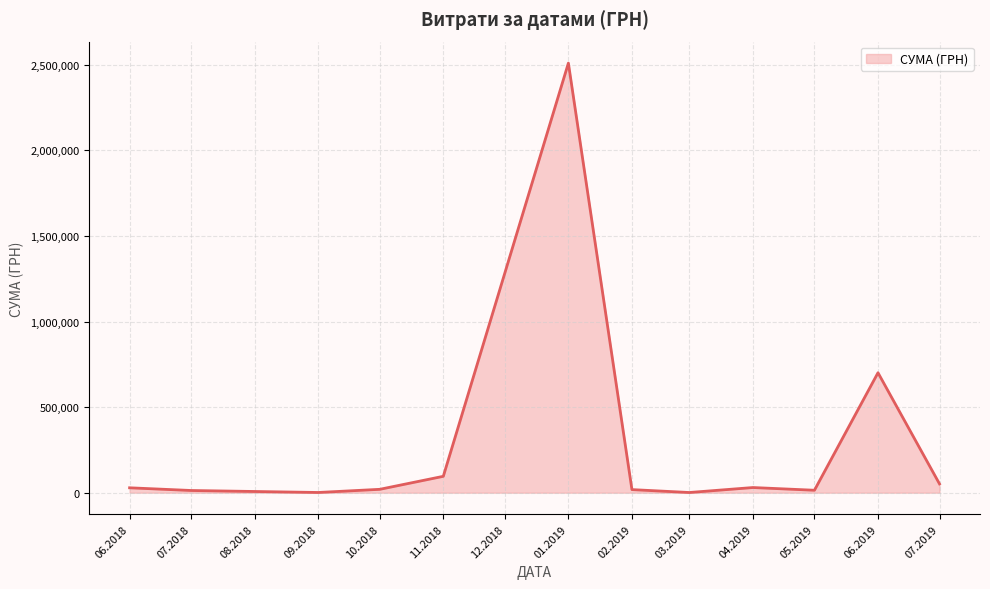

Between 06.2019 and 01.2019, which is larger?

01.2019